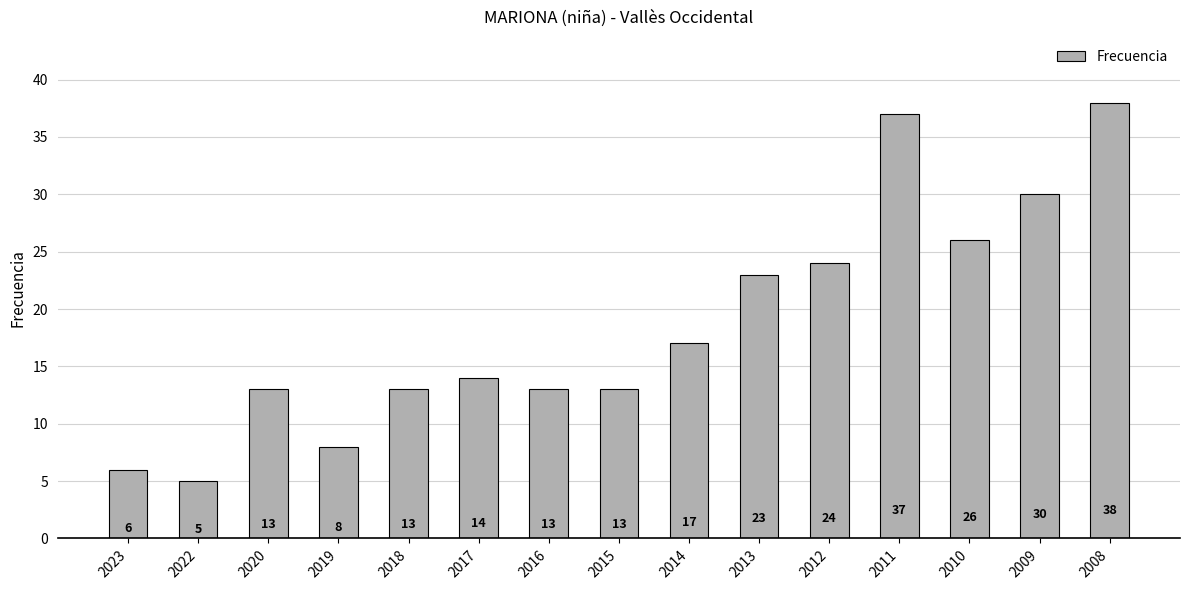

What is the average value?

19